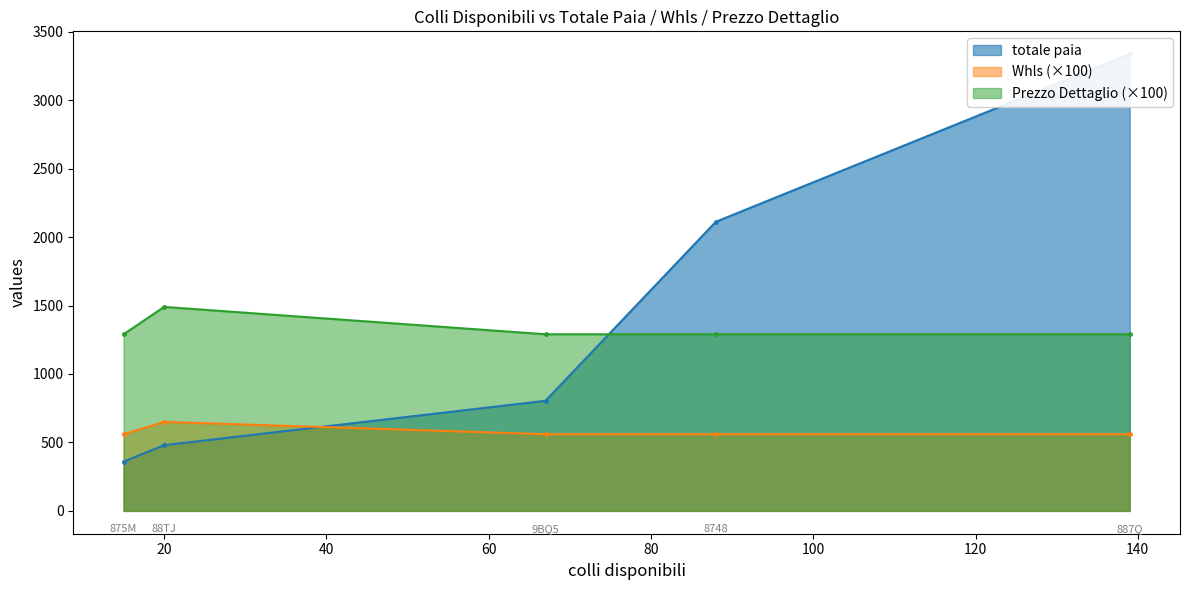

At which category is the sum across all series the highest?

887Q